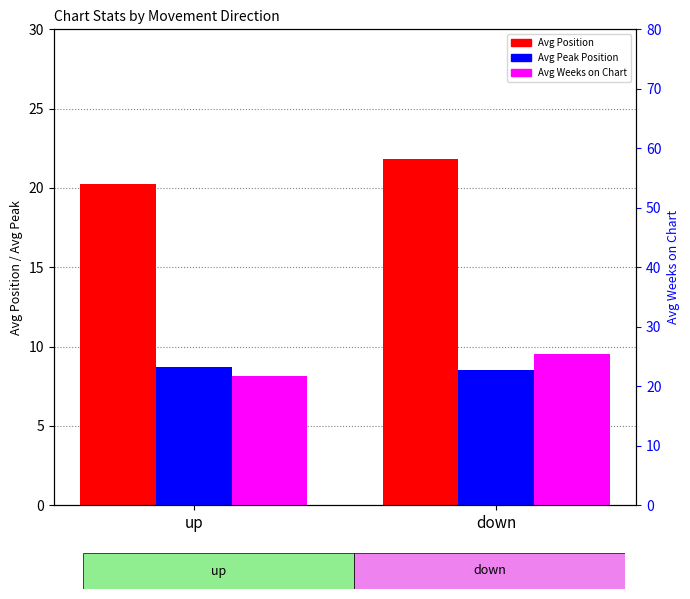

What is the value of the Avg Position bar at the 2nd from the left?

21.8